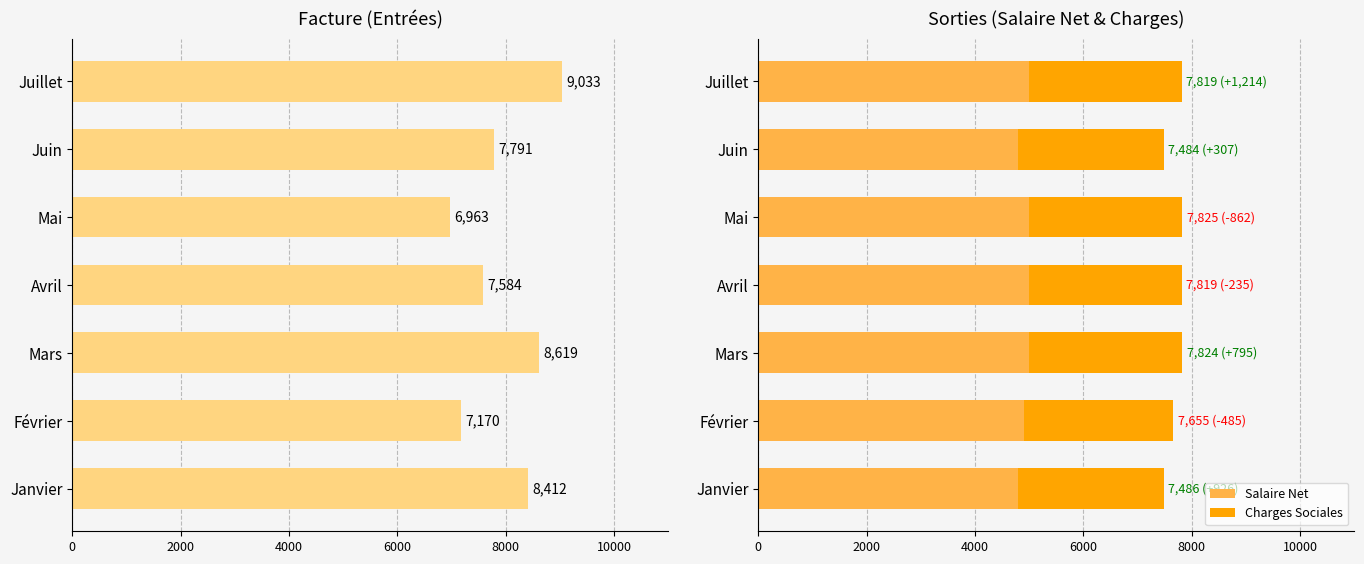

Reading left to right, what are all the values shown in this chart?

Facture: 8412.0	7170.0	8619.0	7584.0	6963.0	7791.0	9033.0
Salaire Net: 4782.8	4895.5	5003.3	5003.3	5003.3	4782.9	5003.3
Charges Sociales: 2703.6	2759.4	2820.7	2815.5	2822.1	2700.9	2815.5